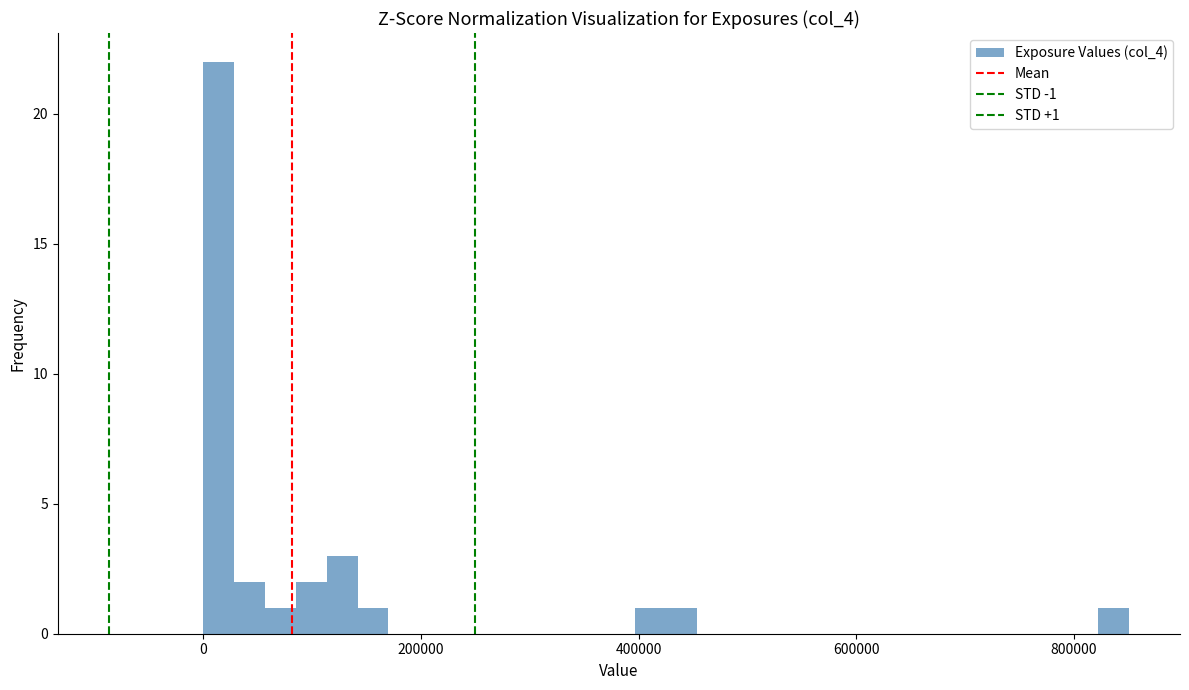

Around what value on the x-axis is the tallest bar? Give the approximate position of its centre, as read against the axis.

20000